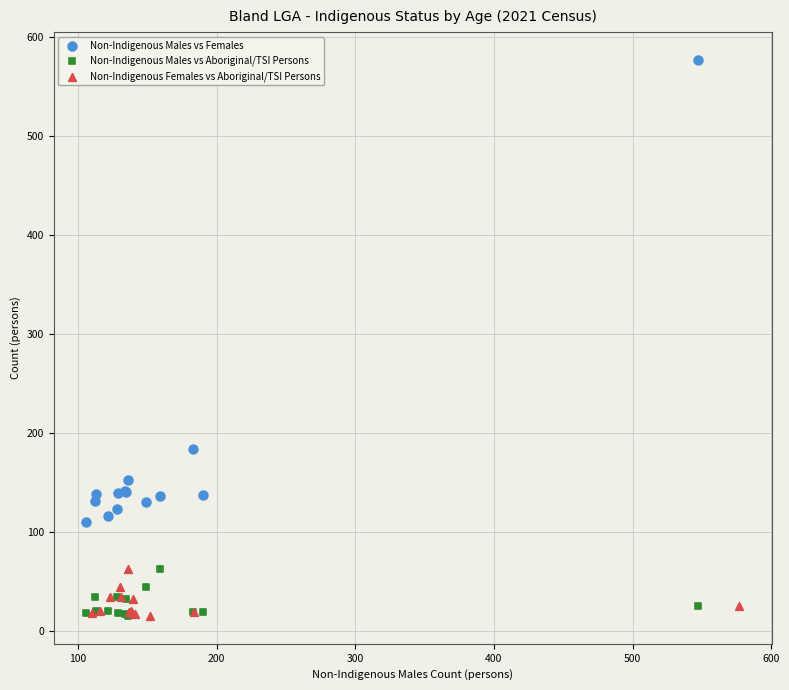

Which series reaches the maximum Y coordinate?

Non-Indigenous Males vs Females